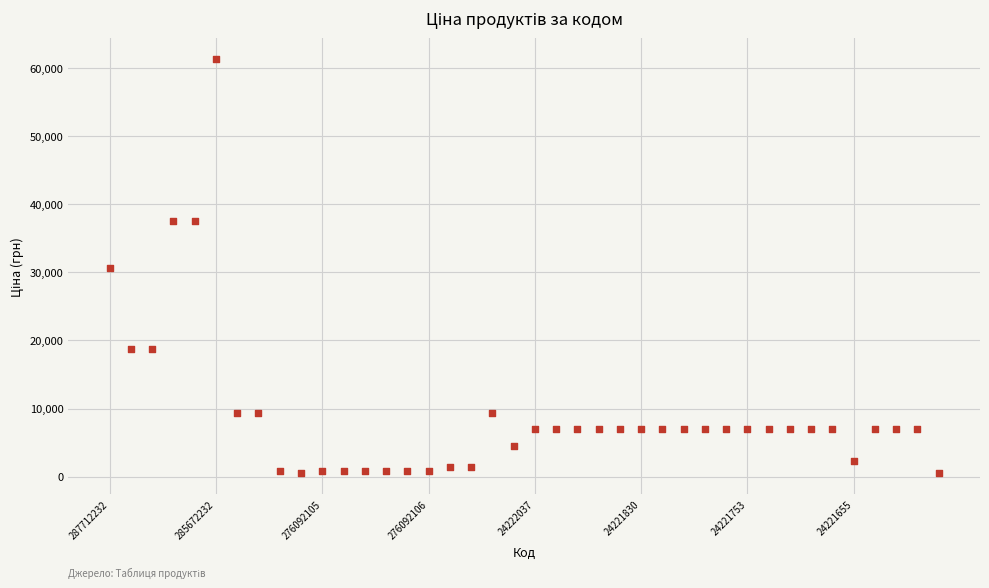

What is the range of Y values (max minus min)?

60927.0